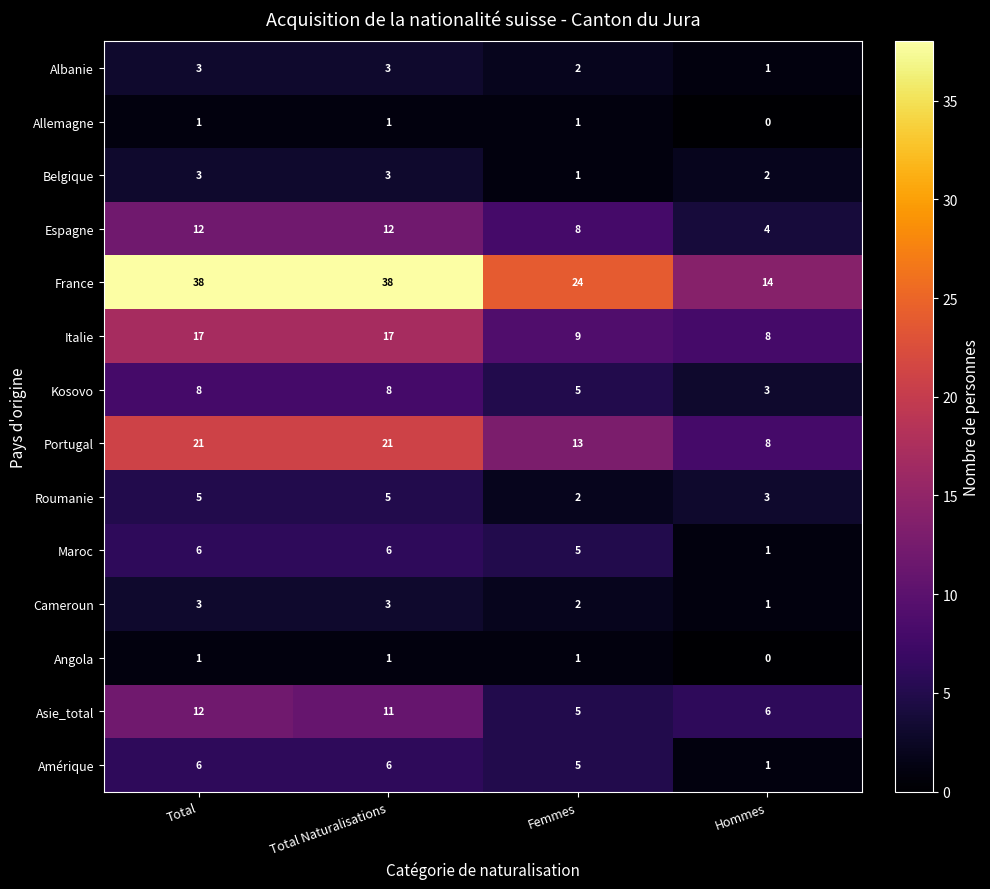

What is the difference between the maximum and second lowest values in the Espagne series?

4